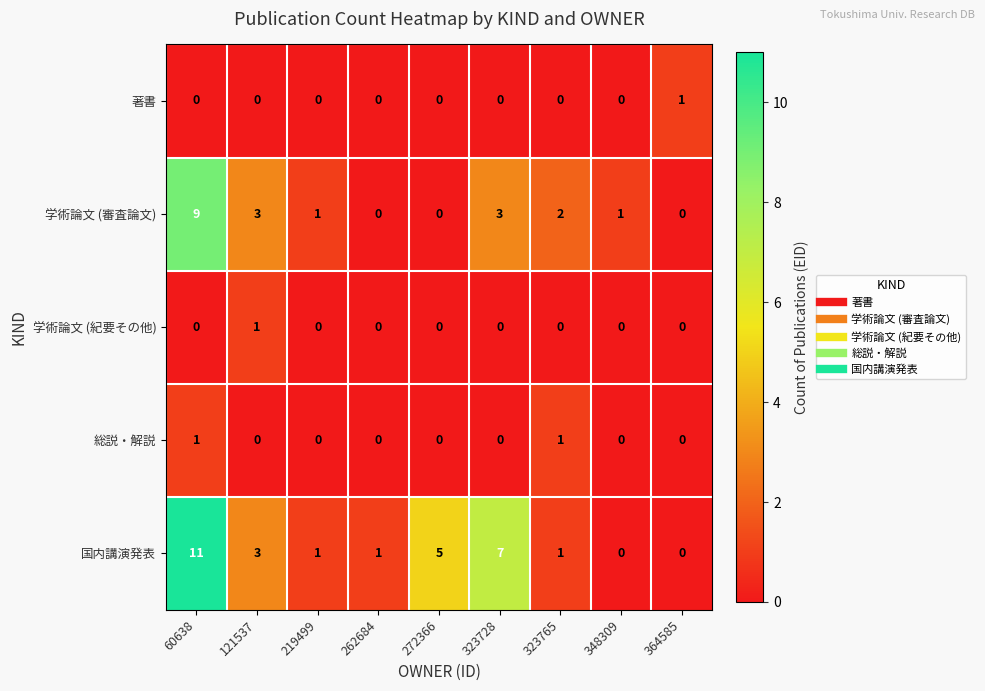

What is the maximum value shown in the chart?

11